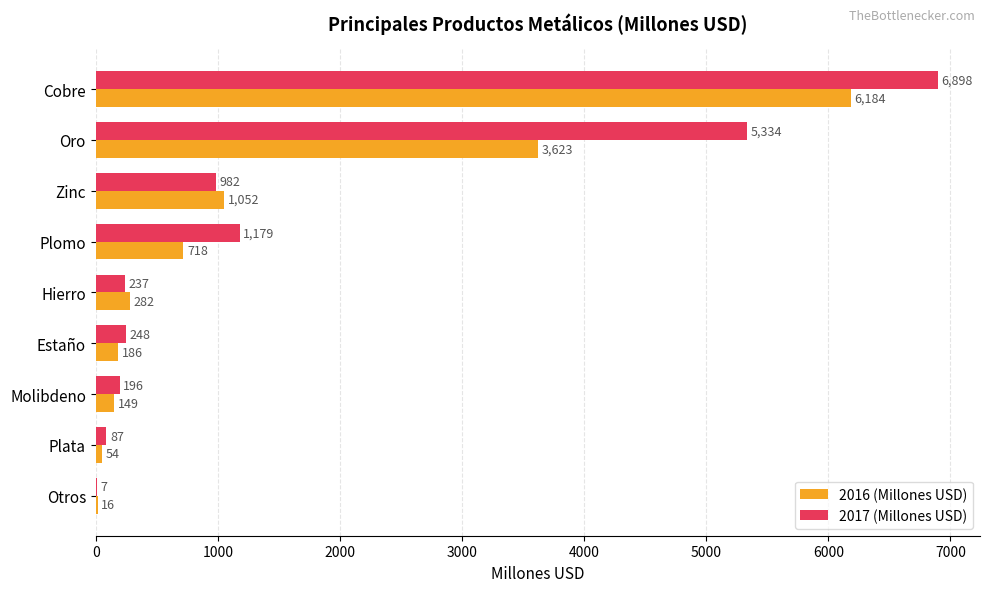

Read the 2016 (Millones USD) value at Oro.

3623.5